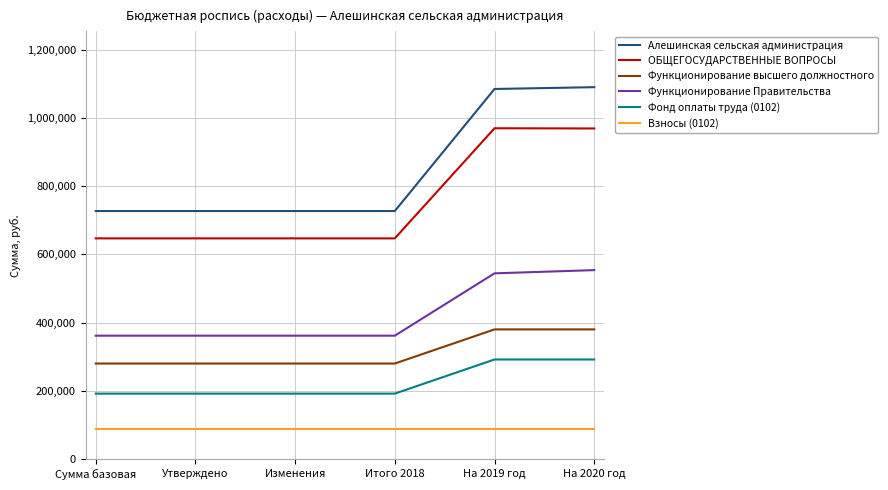

What is the total value across all series at Утверждено?

2295914